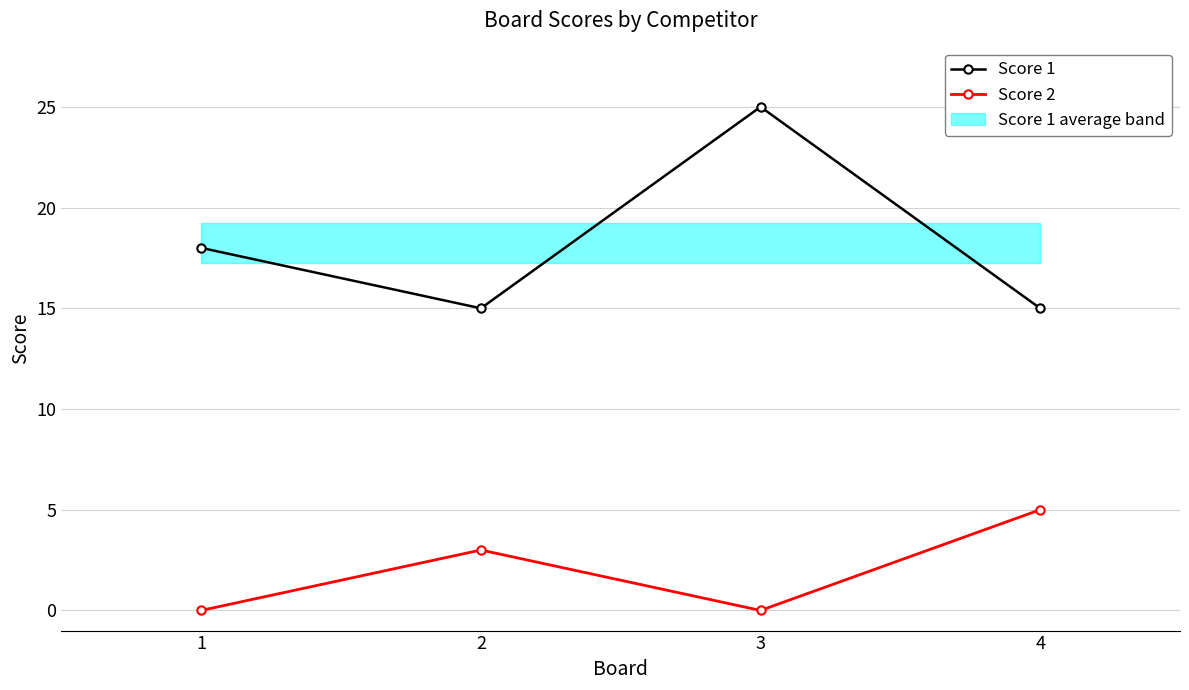

Rank the series by their maximum value, from lowest to highest.

Score 2, Score 1